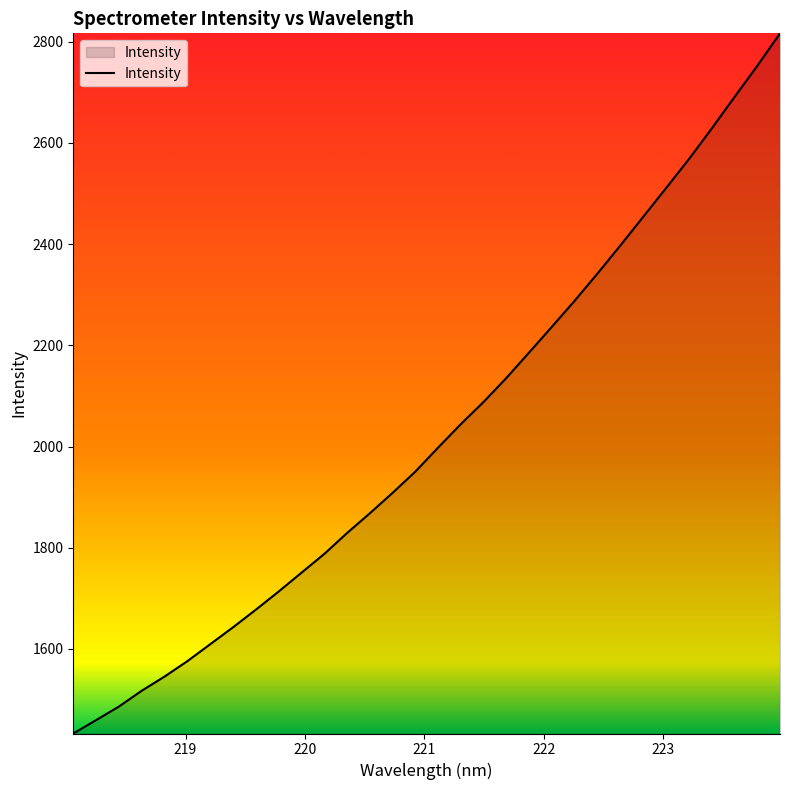

True or false: the data has more than 2 interior local peaks.

False